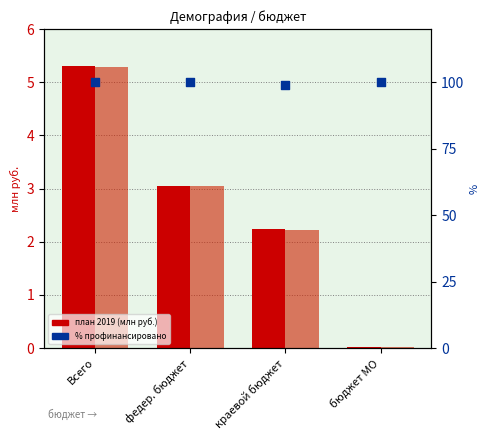

At which category is the sum across all series the highest?

Всего